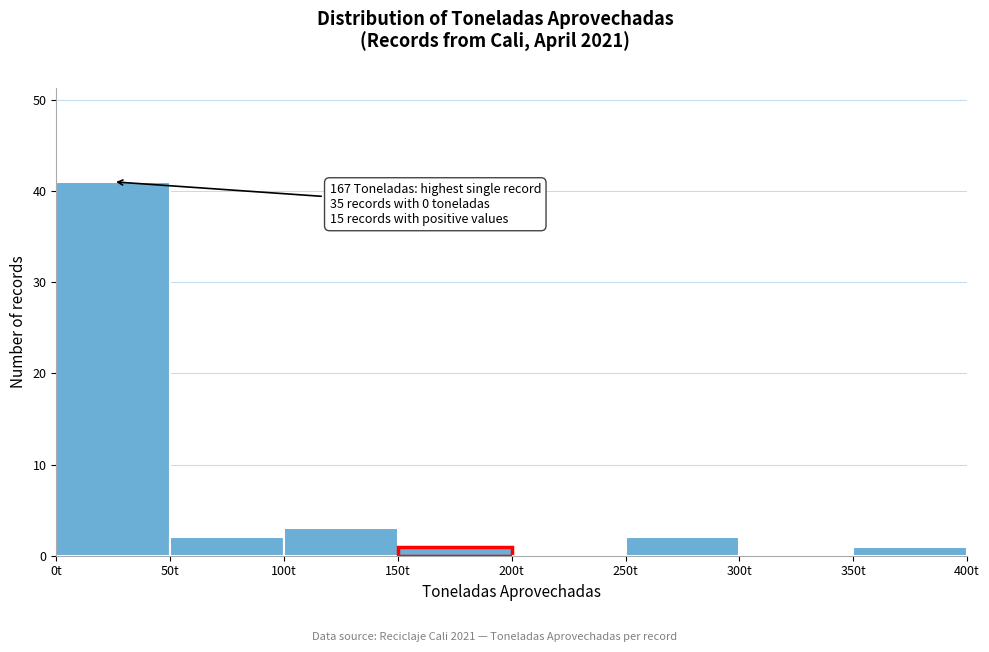

Which range on the x-axis has the tallest bar?

0 to 50